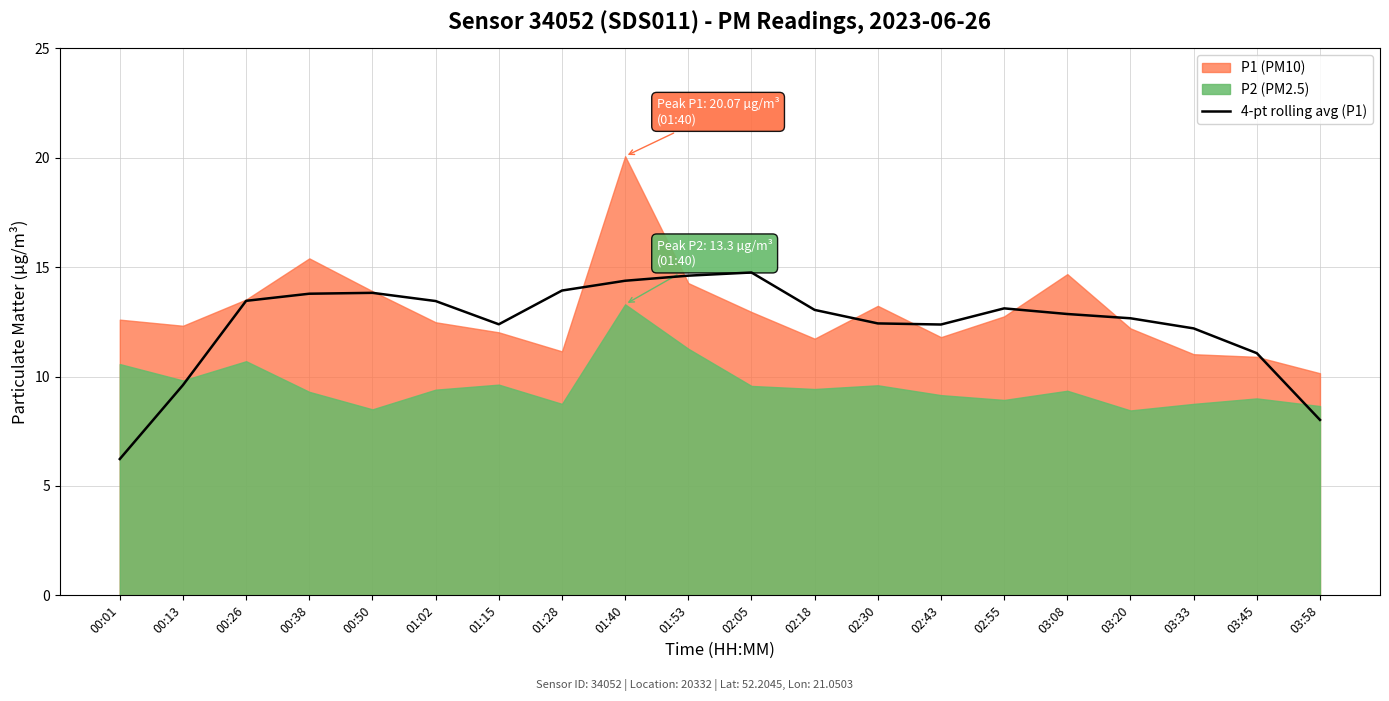

What position from the left is 02:43?

14